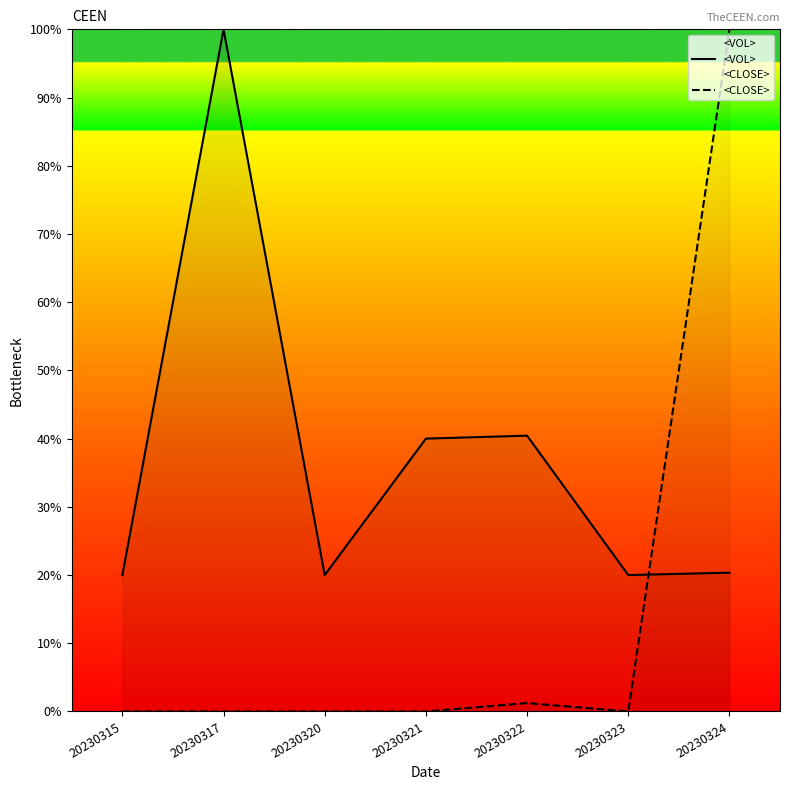

What are all the series names shown in the legend?

<VOL>, <CLOSE>